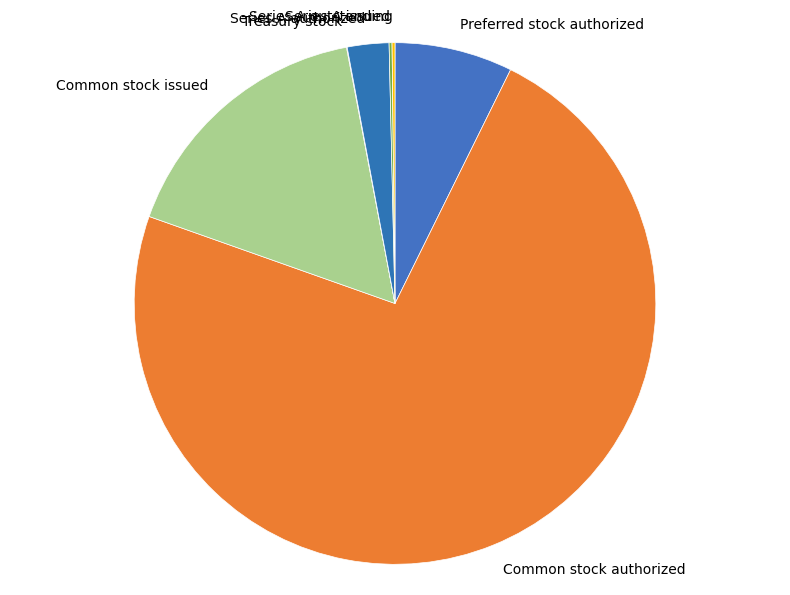

Is it true that Common stock authorized is 73% of the pie?

True